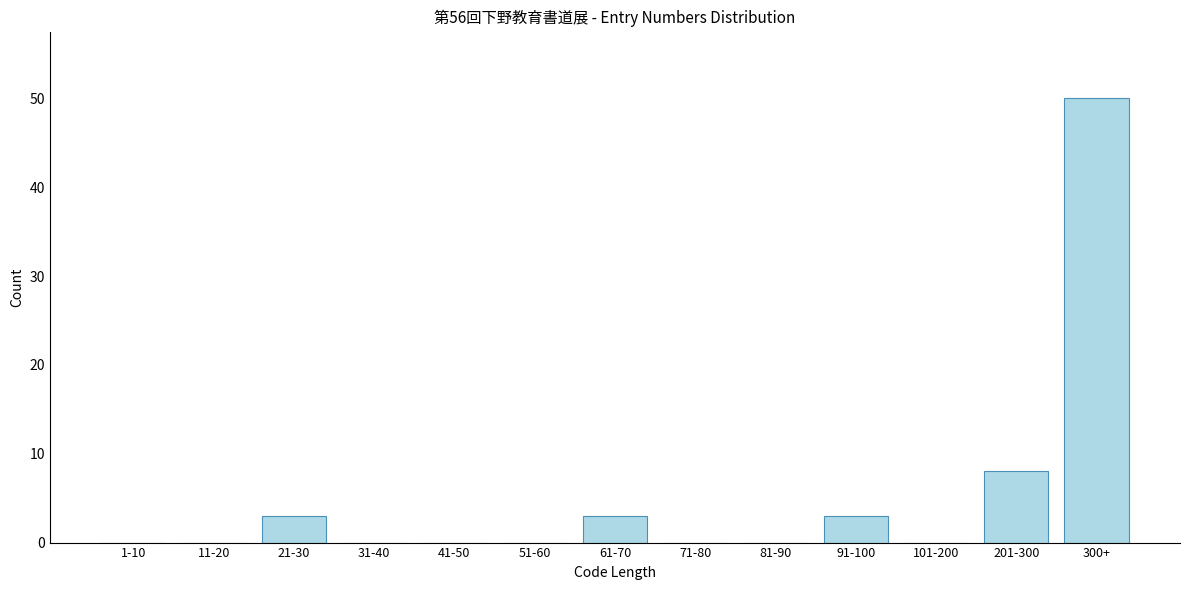

Reading left to right, what are all the values shown in this chart?

1-10=0	11-20=0	21-30=3	31-40=0	41-50=0	51-60=0	61-70=3	71-80=0	81-90=0	91-100=3	101-200=0	201-300=8	300+=50